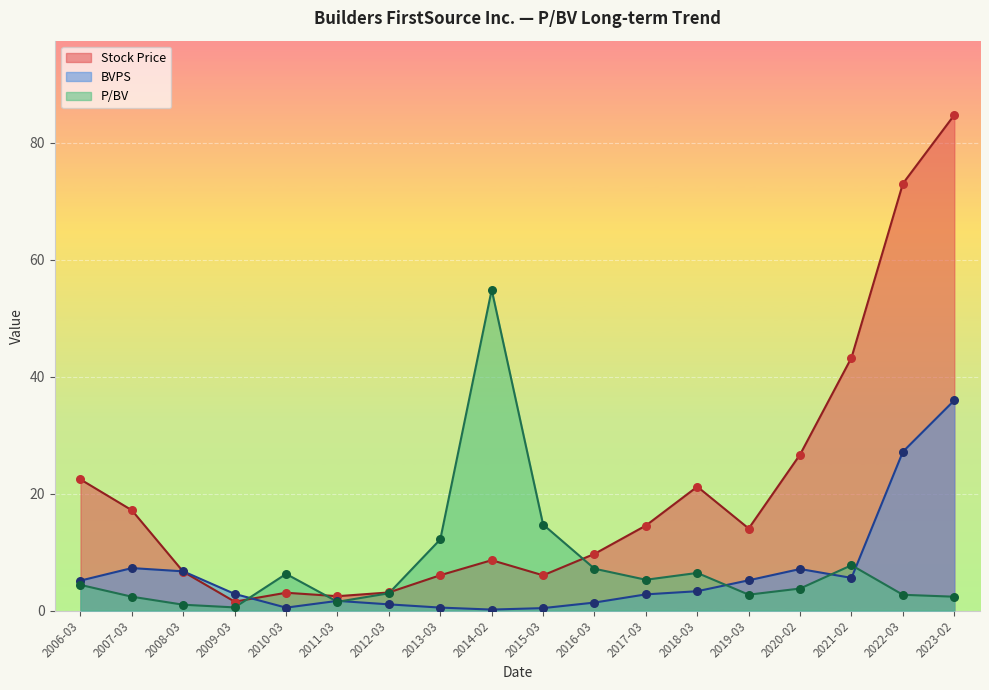

Which series has the largest total across all categories?

Stock Price